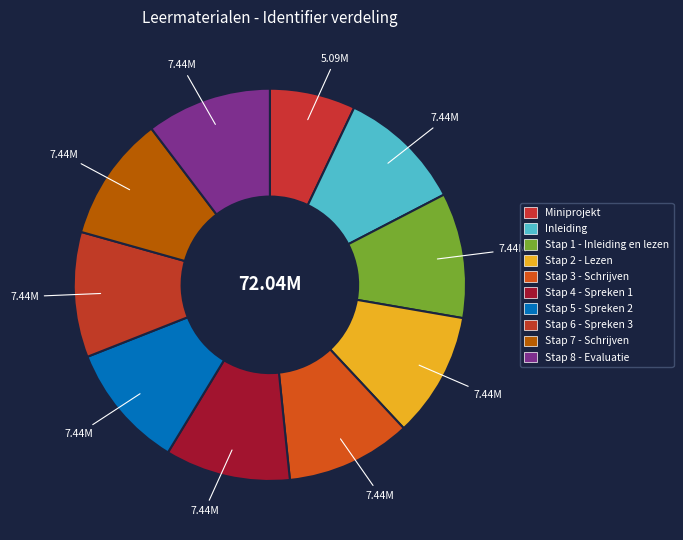

Is it true that Stap 2 - Lezen is 4% of the pie?

False